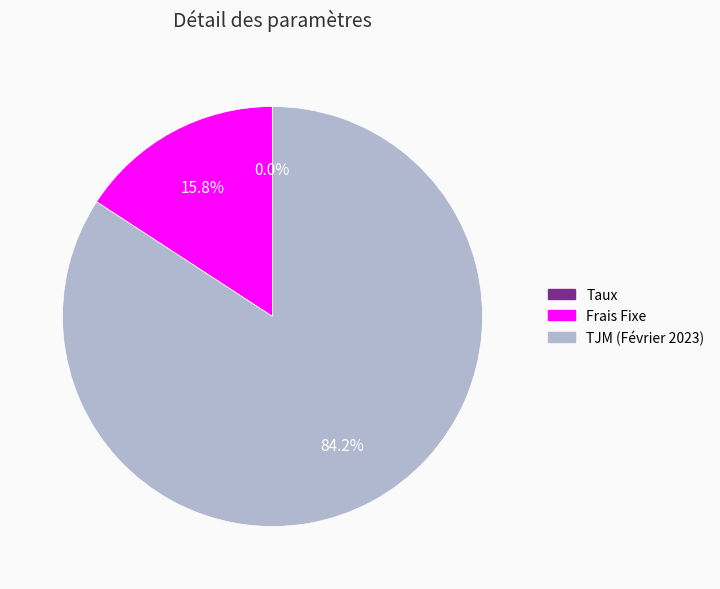

What percentage is the TJM (Février 2023) slice, to the nearest percent?

84%